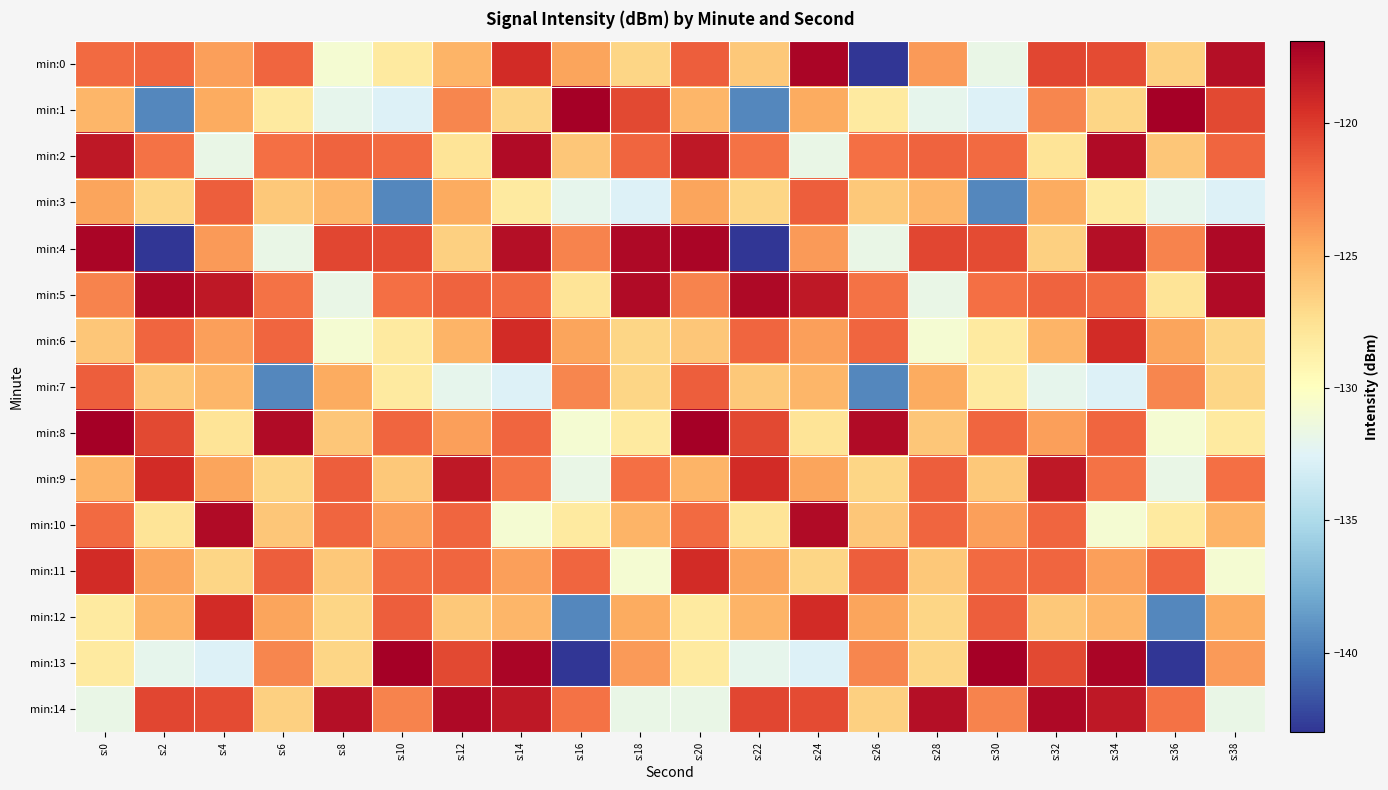

Reading right to left, transcribe all the data shown in this chart.

min:0: s:38=-117.8	s:36=-126.6	s:34=-120.7	s:32=-120.5	s:30=-131.8	s:28=-124.0	s:26=-143.0	s:24=-117.3	s:22=-126.2	s:20=-121.6	s:18=-126.8	s:16=-124.4	s:14=-119.3	s:12=-125.1	s:10=-128.3	s:8=-130.8	s:6=-121.8	s:4=-124.2	s:2=-121.9	s:0=-122.1
min:1: s:38=-120.6	s:36=-116.9	s:34=-126.8	s:32=-123.2	s:30=-132.6	s:28=-132.1	s:26=-128.2	s:24=-124.7	s:22=-139.5	s:20=-125.2	s:18=-120.6	s:16=-116.9	s:14=-126.8	s:12=-123.2	s:10=-132.6	s:8=-132.1	s:6=-128.2	s:4=-124.7	s:2=-139.5	s:0=-125.2
min:2: s:38=-121.9	s:36=-126.0	s:34=-117.6	s:32=-127.8	s:30=-122.1	s:28=-121.7	s:26=-122.3	s:24=-131.8	s:22=-122.3	s:20=-118.3	s:18=-121.9	s:16=-126.0	s:14=-117.6	s:12=-127.8	s:10=-122.1	s:8=-121.7	s:6=-122.3	s:4=-131.8	s:2=-122.3	s:0=-118.3
min:3: s:38=-132.6	s:36=-132.1	s:34=-128.2	s:32=-124.7	s:30=-139.5	s:28=-125.2	s:26=-126.2	s:24=-121.6	s:22=-126.8	s:20=-124.4	s:18=-132.6	s:16=-132.1	s:14=-128.2	s:12=-124.7	s:10=-139.5	s:8=-125.2	s:6=-126.2	s:4=-121.6	s:2=-126.8	s:0=-124.4
min:4: s:38=-117.5	s:36=-123.0	s:34=-117.8	s:32=-126.6	s:30=-120.7	s:28=-120.5	s:26=-131.8	s:24=-124.0	s:22=-143.0	s:20=-117.3	s:18=-117.5	s:16=-123.0	s:14=-117.8	s:12=-126.6	s:10=-120.7	s:8=-120.5	s:6=-131.8	s:4=-124.0	s:2=-143.0	s:0=-117.3
min:5: s:38=-117.6	s:36=-127.8	s:34=-122.1	s:32=-121.7	s:30=-122.3	s:28=-131.8	s:26=-122.3	s:24=-118.3	s:22=-117.5	s:20=-123.0	s:18=-117.6	s:16=-127.8	s:14=-122.1	s:12=-121.7	s:10=-122.3	s:8=-131.8	s:6=-122.3	s:4=-118.3	s:2=-117.5	s:0=-123.0
min:6: s:38=-126.8	s:36=-124.4	s:34=-119.3	s:32=-125.1	s:30=-128.3	s:28=-130.8	s:26=-121.8	s:24=-124.2	s:22=-121.9	s:20=-126.0	s:18=-126.8	s:16=-124.4	s:14=-119.3	s:12=-125.1	s:10=-128.3	s:8=-130.8	s:6=-121.8	s:4=-124.2	s:2=-121.9	s:0=-126.0
min:7: s:38=-126.8	s:36=-123.2	s:34=-132.6	s:32=-132.1	s:30=-128.2	s:28=-124.7	s:26=-139.5	s:24=-125.2	s:22=-126.2	s:20=-121.6	s:18=-126.8	s:16=-123.2	s:14=-132.6	s:12=-132.1	s:10=-128.2	s:8=-124.7	s:6=-139.5	s:4=-125.2	s:2=-126.2	s:0=-121.6
min:8: s:38=-128.3	s:36=-130.8	s:34=-121.8	s:32=-124.2	s:30=-121.9	s:28=-126.0	s:26=-117.6	s:24=-127.8	s:22=-120.6	s:20=-116.9	s:18=-128.3	s:16=-130.8	s:14=-121.8	s:12=-124.2	s:10=-121.9	s:8=-126.0	s:6=-117.6	s:4=-127.8	s:2=-120.6	s:0=-116.9
min:9: s:38=-122.3	s:36=-131.8	s:34=-122.3	s:32=-118.3	s:30=-126.2	s:28=-121.6	s:26=-126.8	s:24=-124.4	s:22=-119.3	s:20=-125.1	s:18=-122.3	s:16=-131.8	s:14=-122.3	s:12=-118.3	s:10=-126.2	s:8=-121.6	s:6=-126.8	s:4=-124.4	s:2=-119.3	s:0=-125.1
min:10: s:38=-125.1	s:36=-128.3	s:34=-130.8	s:32=-121.8	s:30=-124.2	s:28=-121.9	s:26=-126.0	s:24=-117.6	s:22=-127.8	s:20=-122.1	s:18=-125.1	s:16=-128.3	s:14=-130.8	s:12=-121.8	s:10=-124.2	s:8=-121.9	s:6=-126.0	s:4=-117.6	s:2=-127.8	s:0=-122.1
min:11: s:38=-130.8	s:36=-121.8	s:34=-124.2	s:32=-121.9	s:30=-122.1	s:28=-126.2	s:26=-121.6	s:24=-126.8	s:22=-124.4	s:20=-119.3	s:18=-130.8	s:16=-121.8	s:14=-124.2	s:12=-121.9	s:10=-122.1	s:8=-126.2	s:6=-121.6	s:4=-126.8	s:2=-124.4	s:0=-119.3
min:12: s:38=-124.7	s:36=-139.5	s:34=-125.2	s:32=-126.2	s:30=-121.6	s:28=-126.8	s:26=-124.4	s:24=-119.3	s:22=-125.1	s:20=-128.3	s:18=-124.7	s:16=-139.5	s:14=-125.2	s:12=-126.2	s:10=-121.6	s:8=-126.8	s:6=-124.4	s:4=-119.3	s:2=-125.1	s:0=-128.3
min:13: s:38=-124.0	s:36=-143.0	s:34=-117.3	s:32=-120.6	s:30=-116.9	s:28=-126.8	s:26=-123.2	s:24=-132.6	s:22=-132.1	s:20=-128.2	s:18=-124.0	s:16=-143.0	s:14=-117.3	s:12=-120.6	s:10=-116.9	s:8=-126.8	s:6=-123.2	s:4=-132.6	s:2=-132.1	s:0=-128.2
min:14: s:38=-131.8	s:36=-122.3	s:34=-118.3	s:32=-117.5	s:30=-123.0	s:28=-117.8	s:26=-126.6	s:24=-120.7	s:22=-120.5	s:20=-131.8	s:18=-131.8	s:16=-122.3	s:14=-118.3	s:12=-117.5	s:10=-123.0	s:8=-117.8	s:6=-126.6	s:4=-120.7	s:2=-120.5	s:0=-131.8